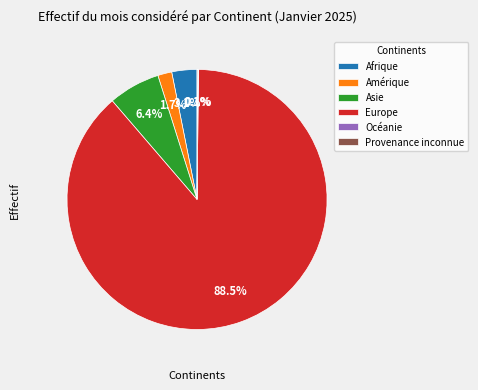

Is there a majority slice in this chart?

Yes